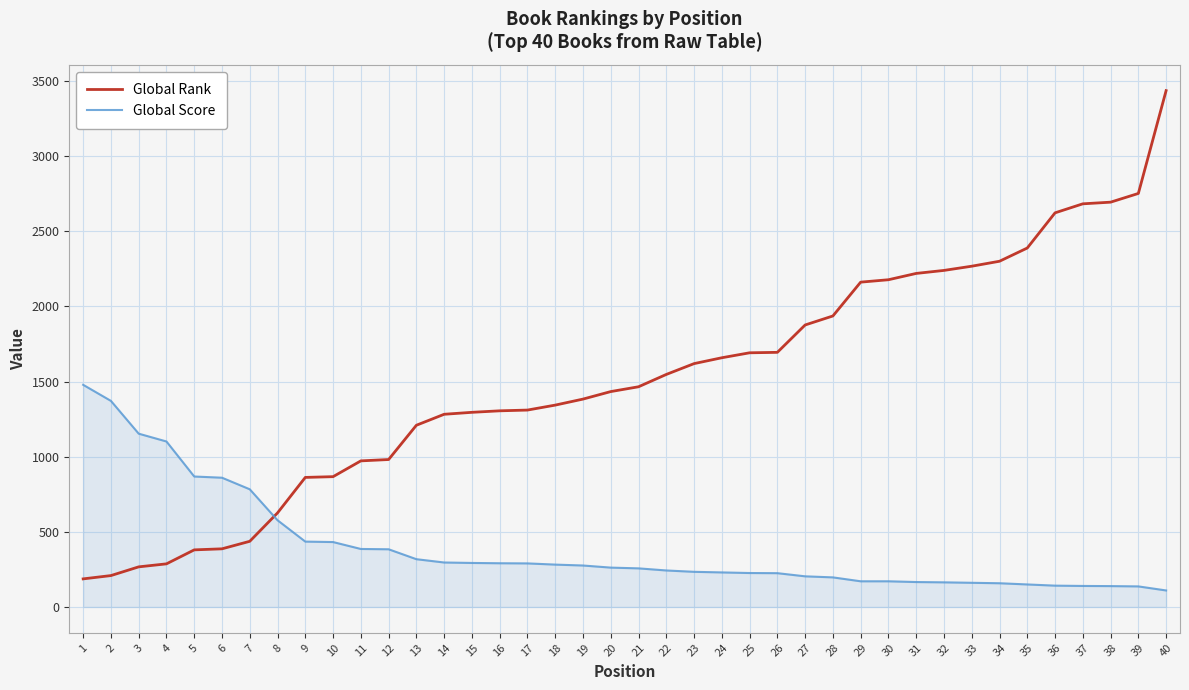

Is the value of Global Rank at 10 greater than the value of Global Score at 37?

Yes